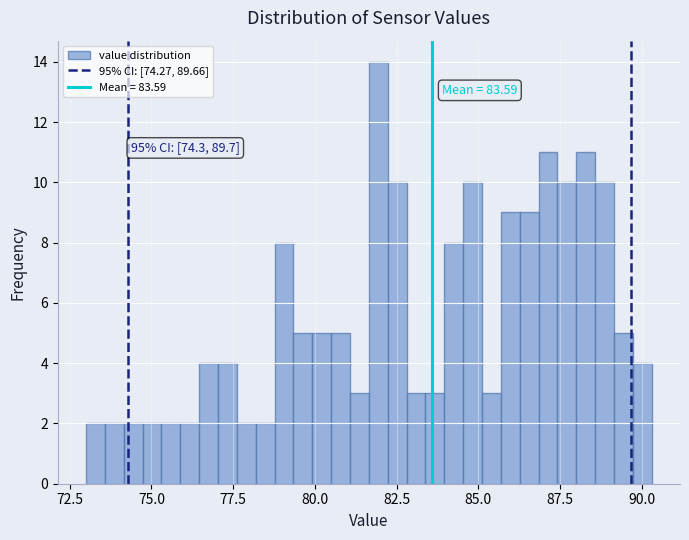

Around what value on the x-axis is the tallest bar? Give the approximate position of its centre, as read against the axis.

82.0